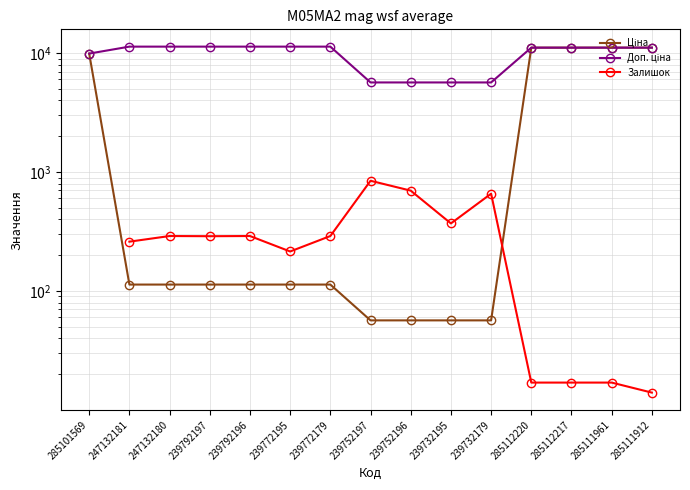

What is the sum of the Ціна values at 239772179 and 239792197?

226.7